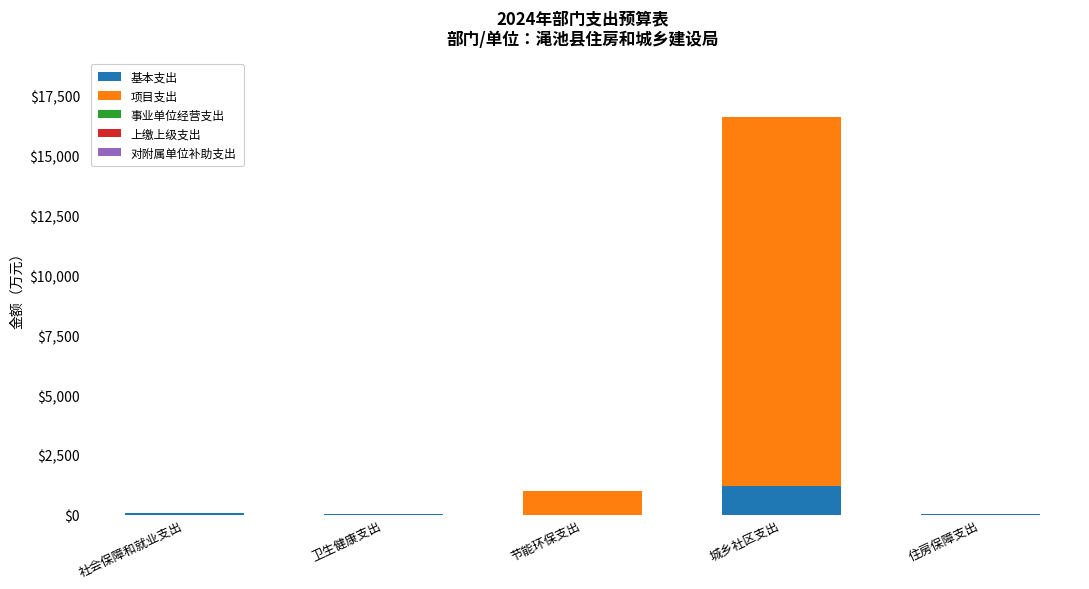

What is the sum of all 基本支出 values?

1295.3